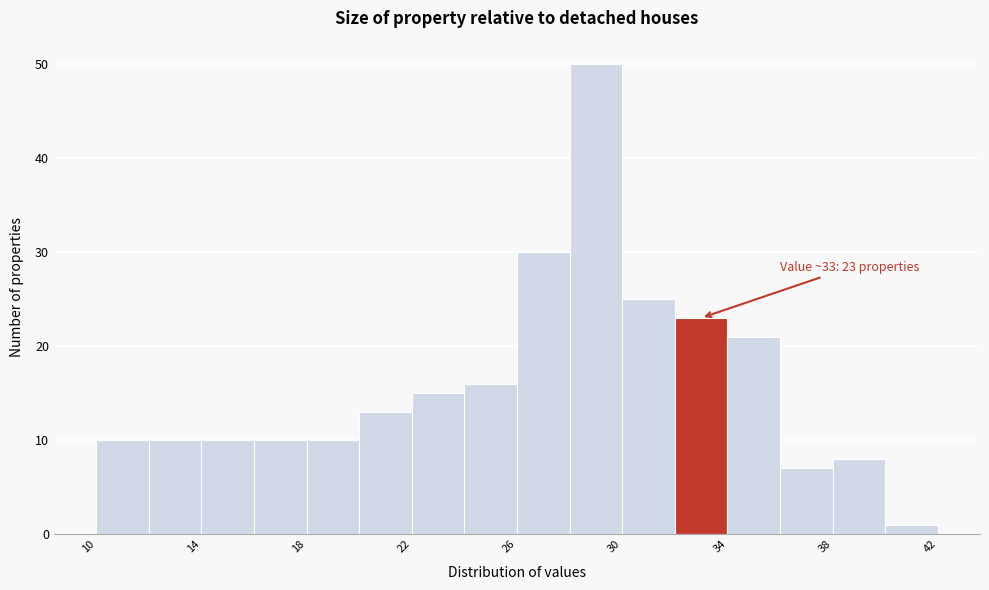

Over which range of the x-axis is the bar tallest?

28 to 30